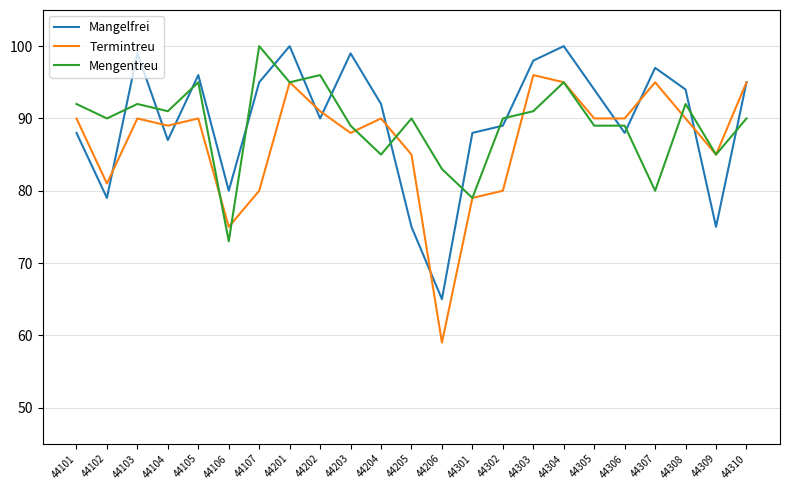

At how many categories does at least one series exceed 64?

23